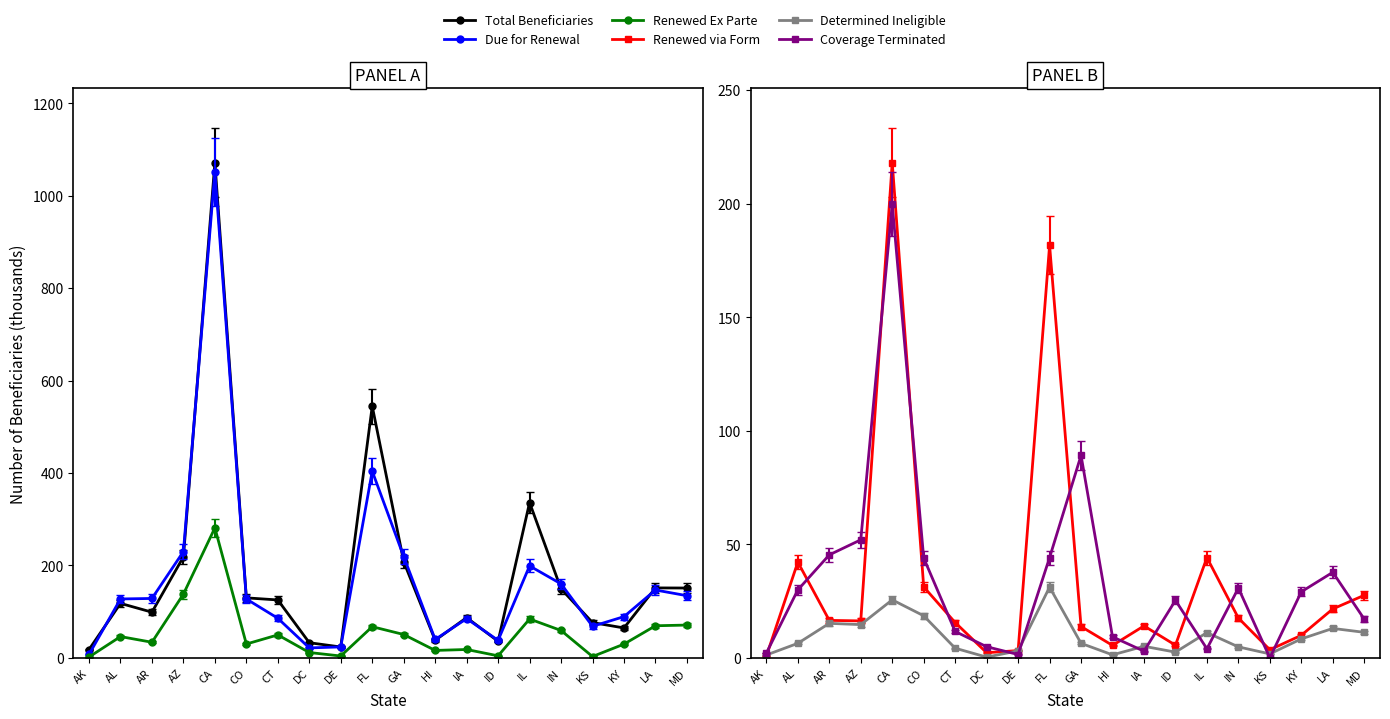

What is the difference between the second highest and second lowest values in the Determined ineligible series?

24.3